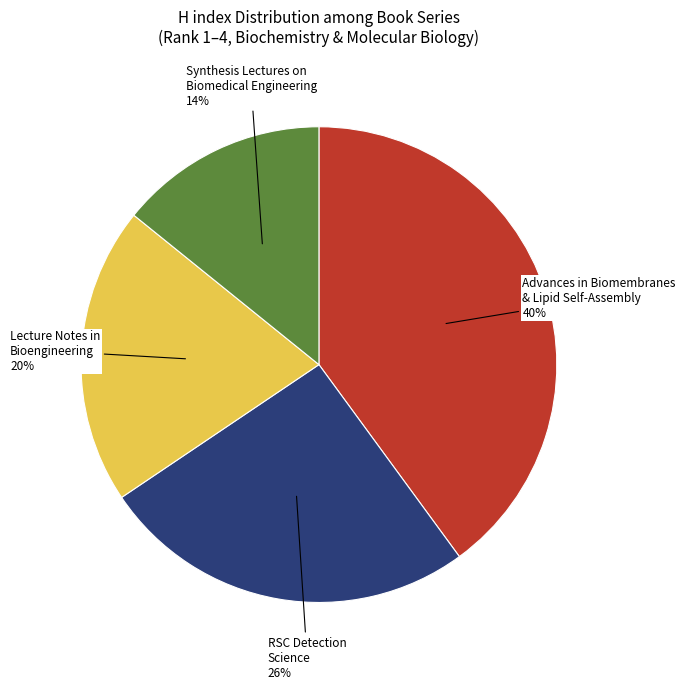

To the nearest percent, what portion does RSC Detection Science represent?

26%